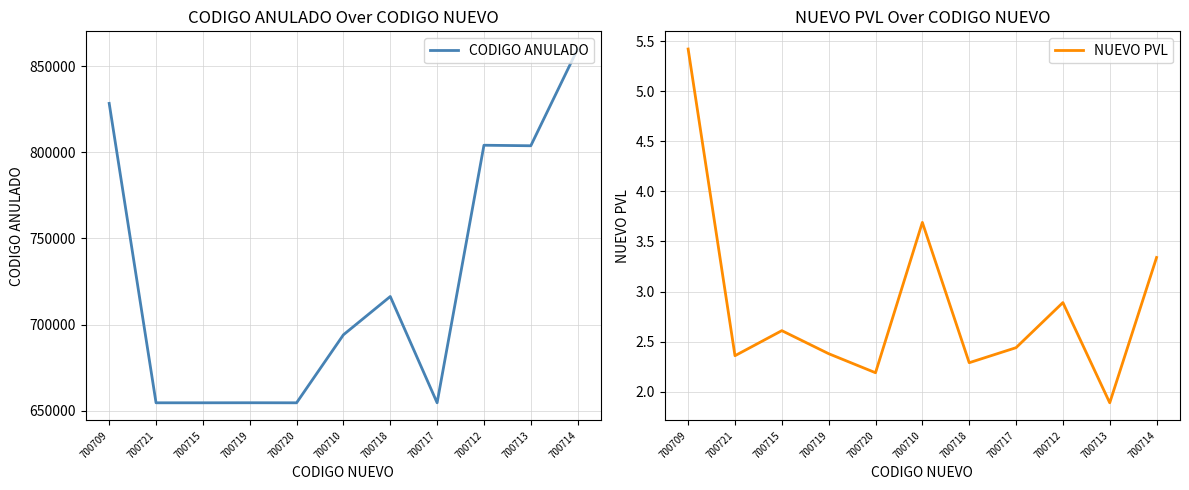

Reading left to right, list all the values displayed in this chart.

CODIGO ANULADO: 700709=828350.0	700721=654579.0	700715=654583.0	700719=654609.0	700720=654578.0	700710=694054.0	700718=716266.0	700717=654591.0	700712=804062.0	700713=803759.0	700714=859900.0
NUEVO PVL: 700709=5.4	700721=2.4	700715=2.6	700719=2.4	700720=2.2	700710=3.7	700718=2.3	700717=2.4	700712=2.9	700713=1.9	700714=3.3